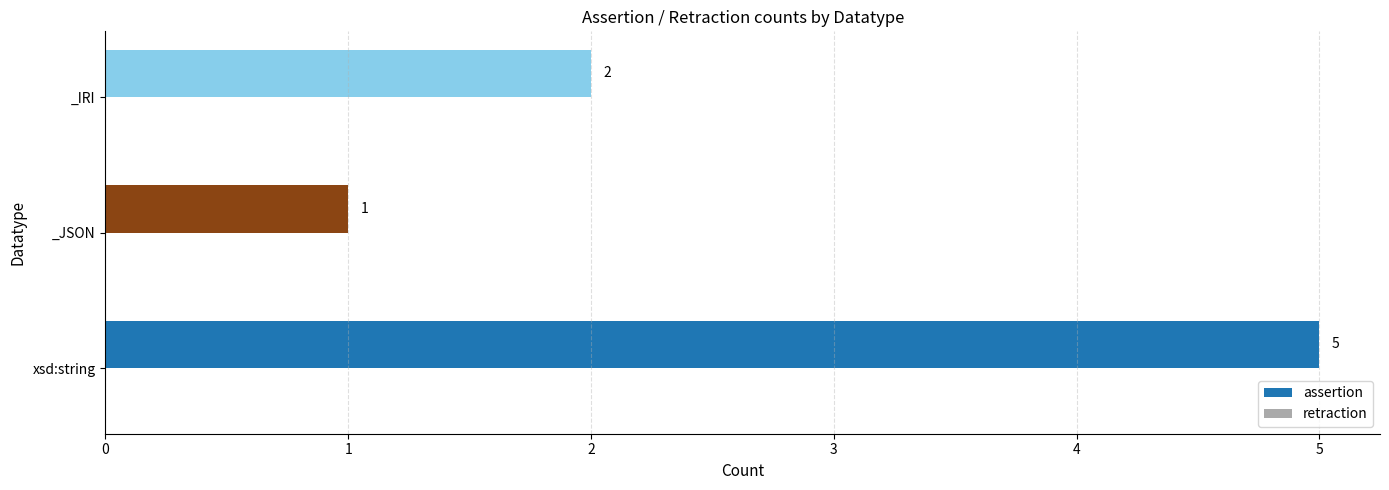

List the labels in order of value, largest first.

xsd:string, _IRI, _JSON